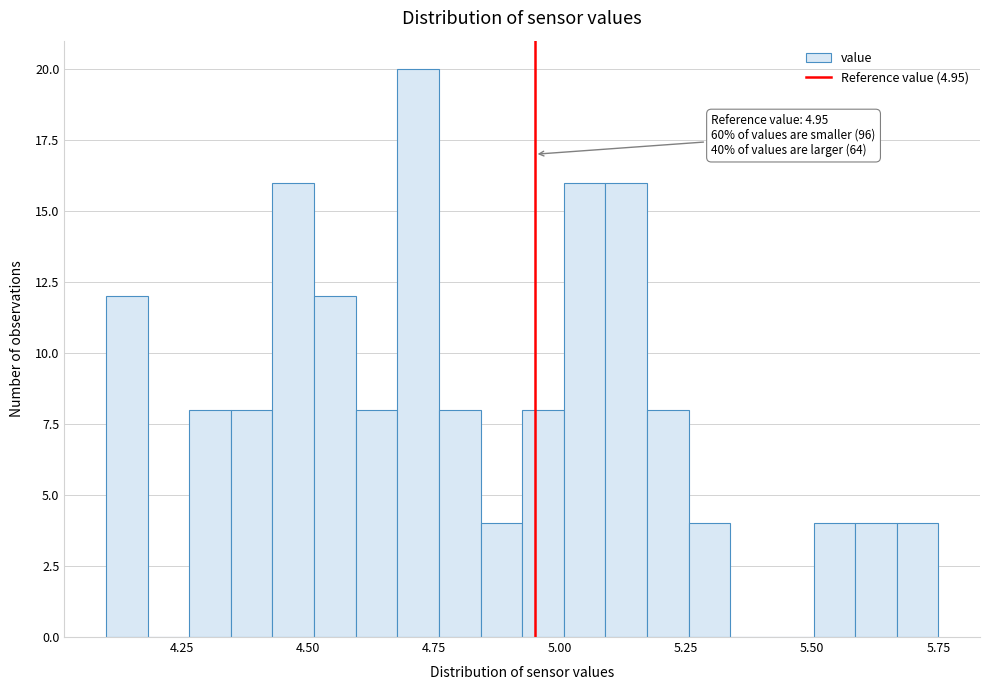

Around what value on the x-axis is the tallest bar? Give the approximate position of its centre, as read against the axis.

4.70